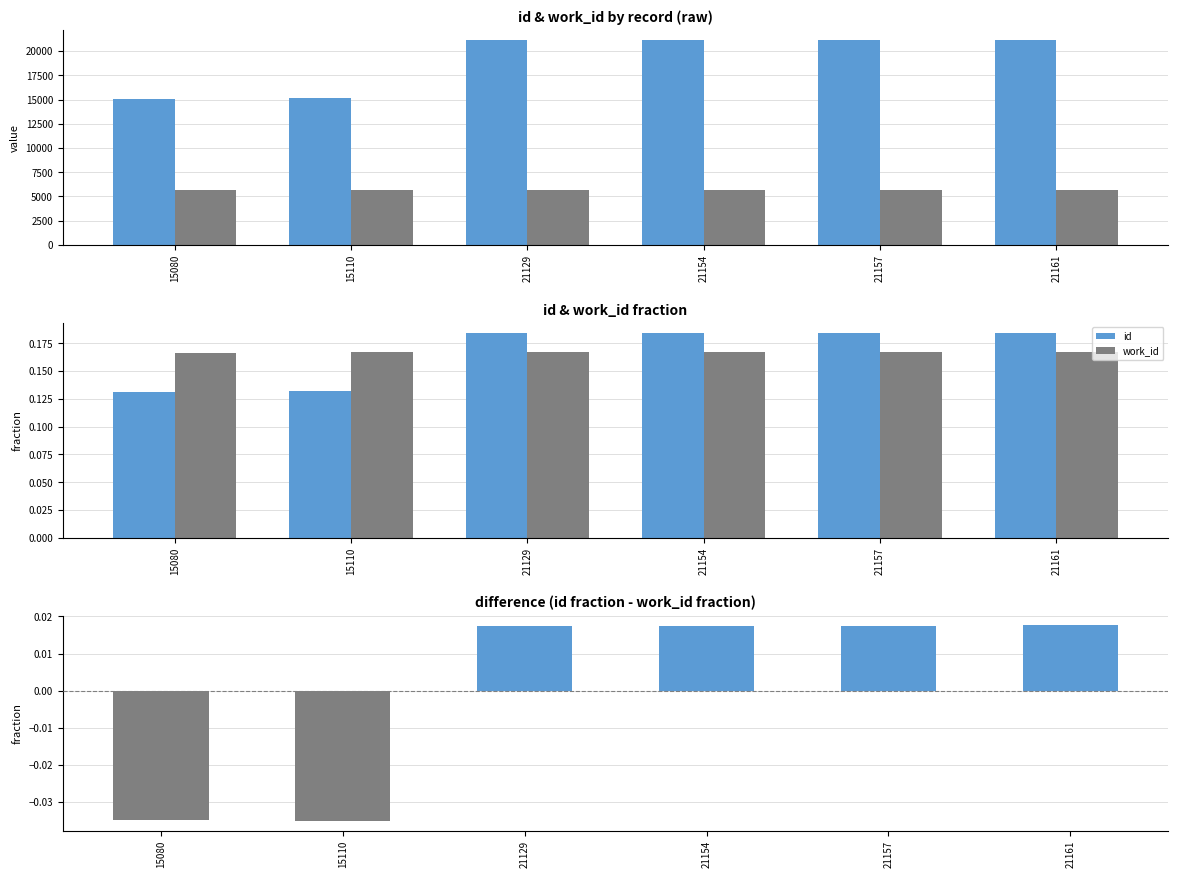

The id-work_id difference series shows 0.0 at 21154. True or false?

True